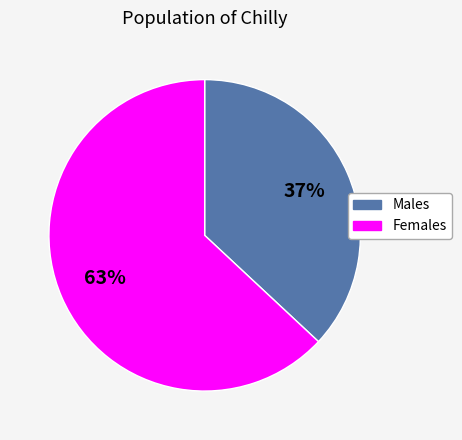

Does any single category account for the majority?

Yes